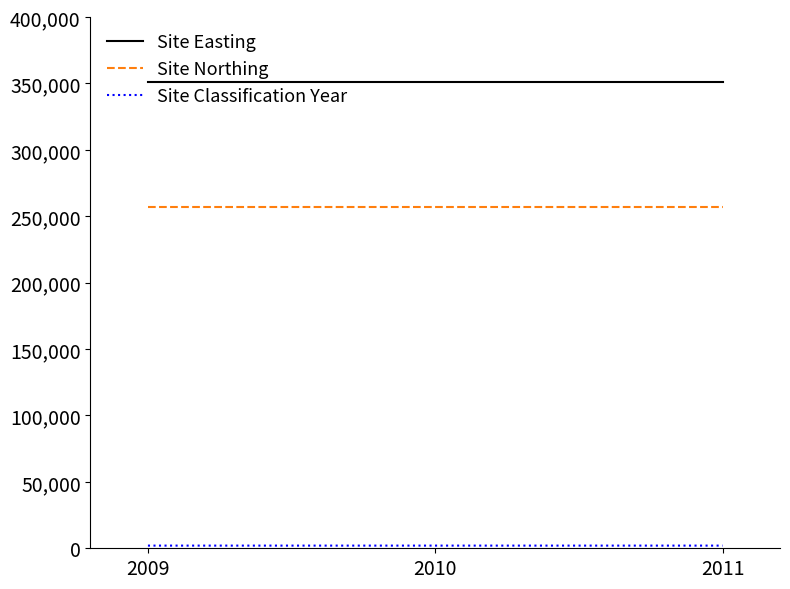

Which series has the largest total across all categories?

Site Easting